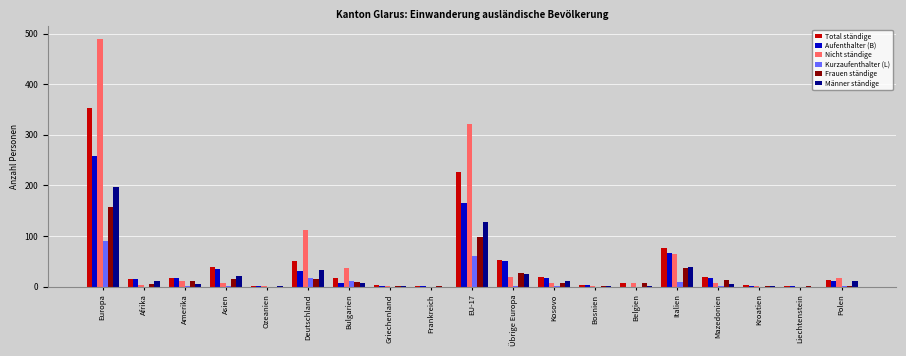

At which category is the sum across all series the highest?

Europa